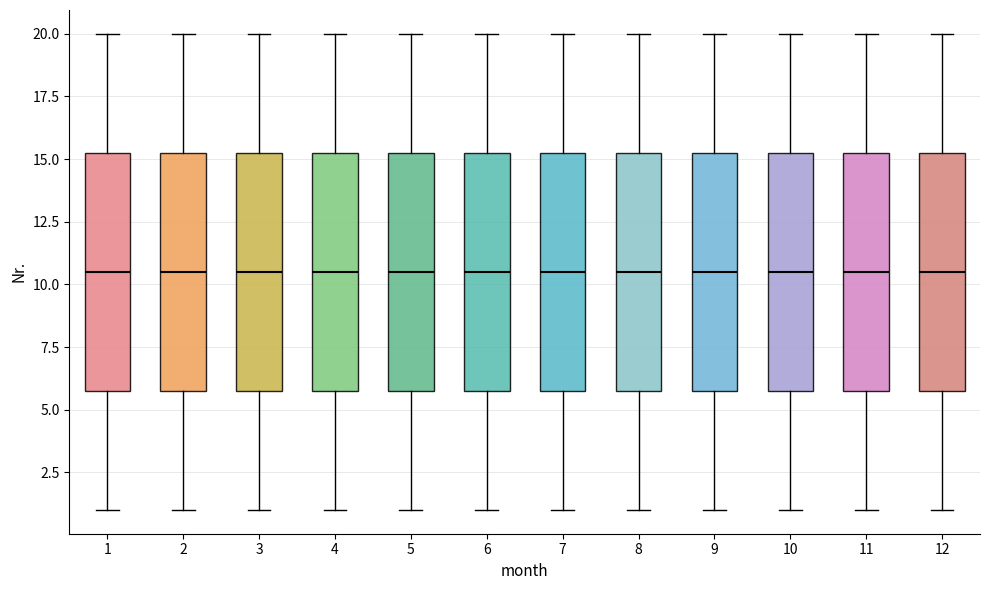

Where is the upper edge of the box at x = 3 on the y-axis? The values are not printed on the chart, so give them approximately, as read against the axis.

15.5